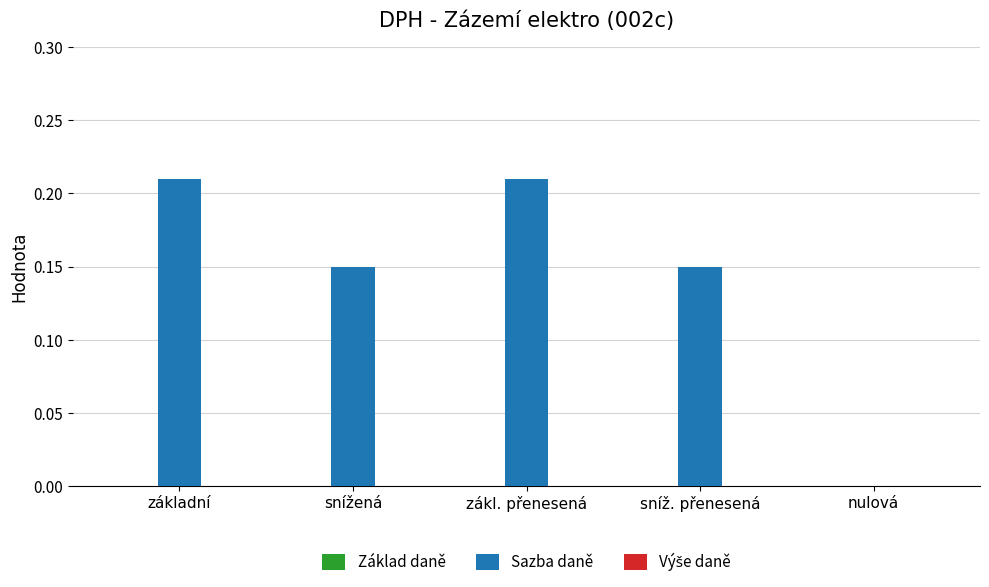

Between základní and nulová, which is larger?

základní